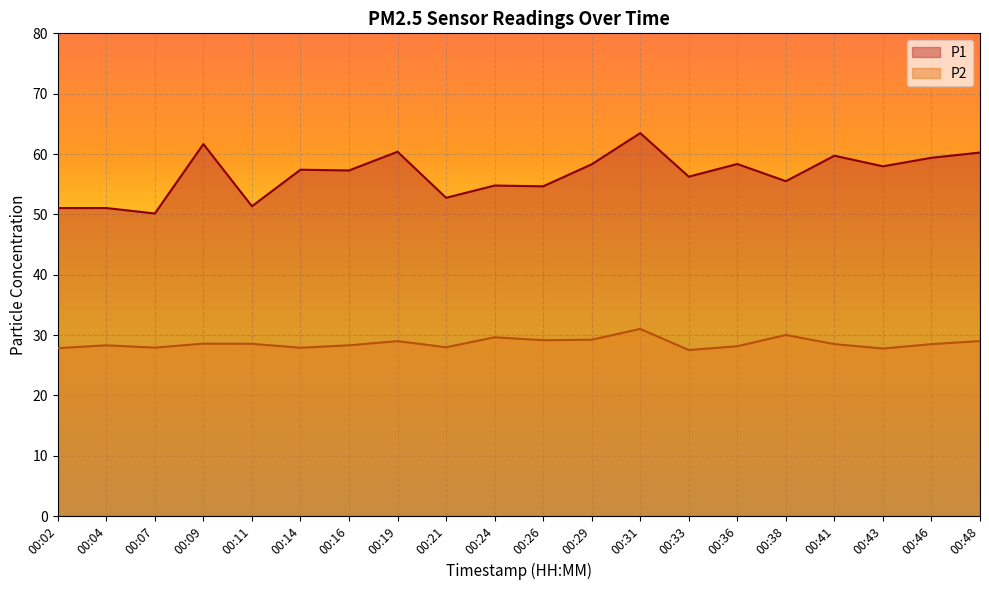

True or false: P2 has more than 0 points higher than both neighbors.

True